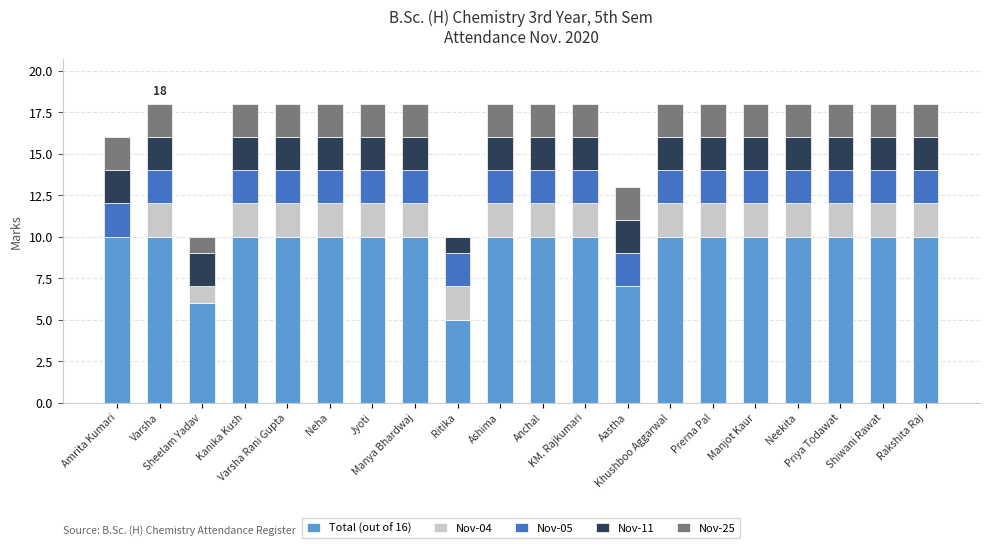

Which has a higher value, Aastha or KM. Rajkumari?

KM. Rajkumari